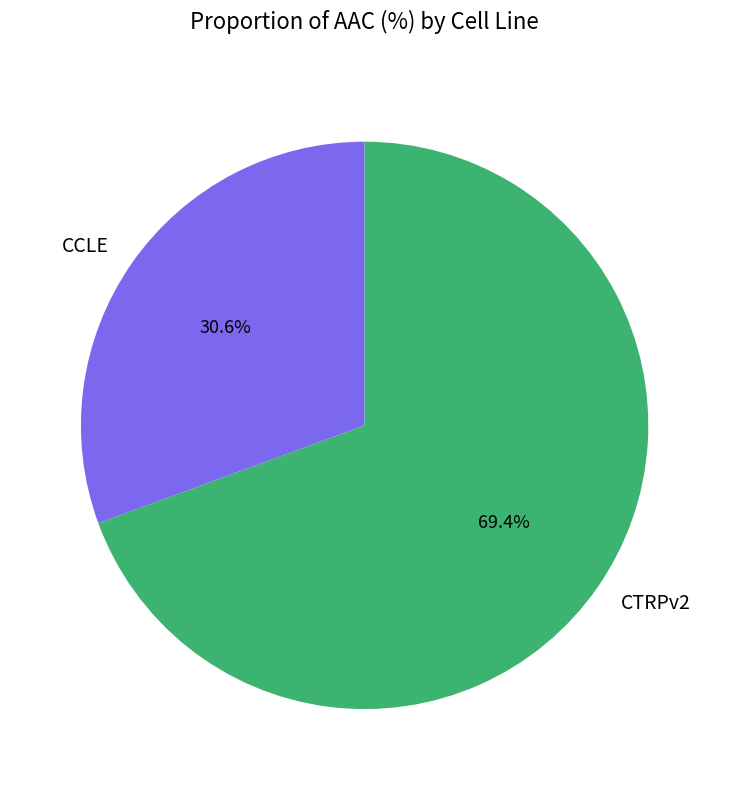

What is the smallest slice in the pie chart?

CCLE